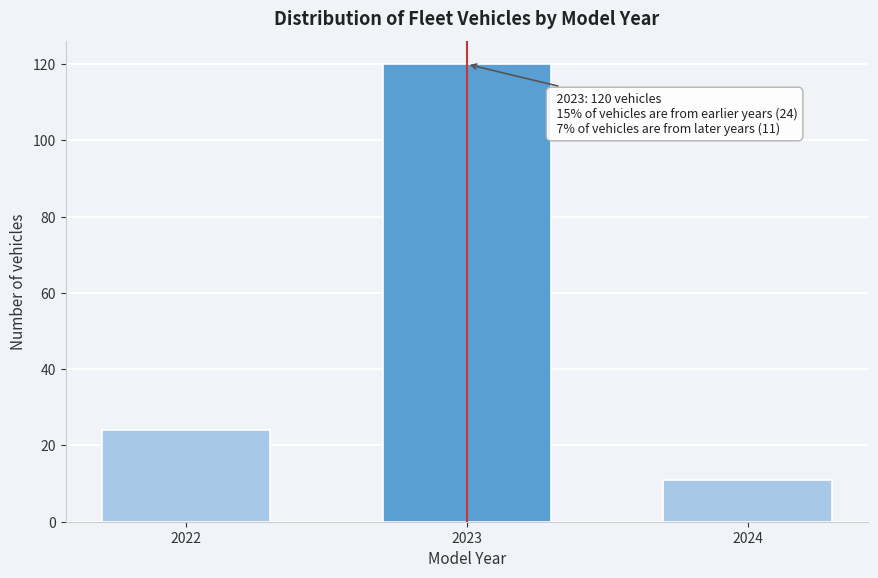

Reading left to right, list all the values displayed in this chart.

24	120	11